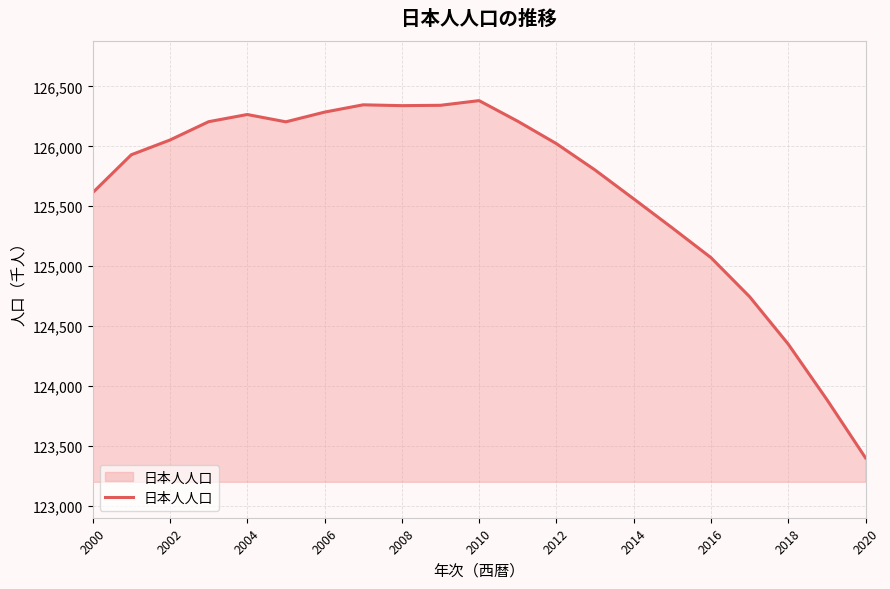

What is the difference between the maximum and minimum values?

2983